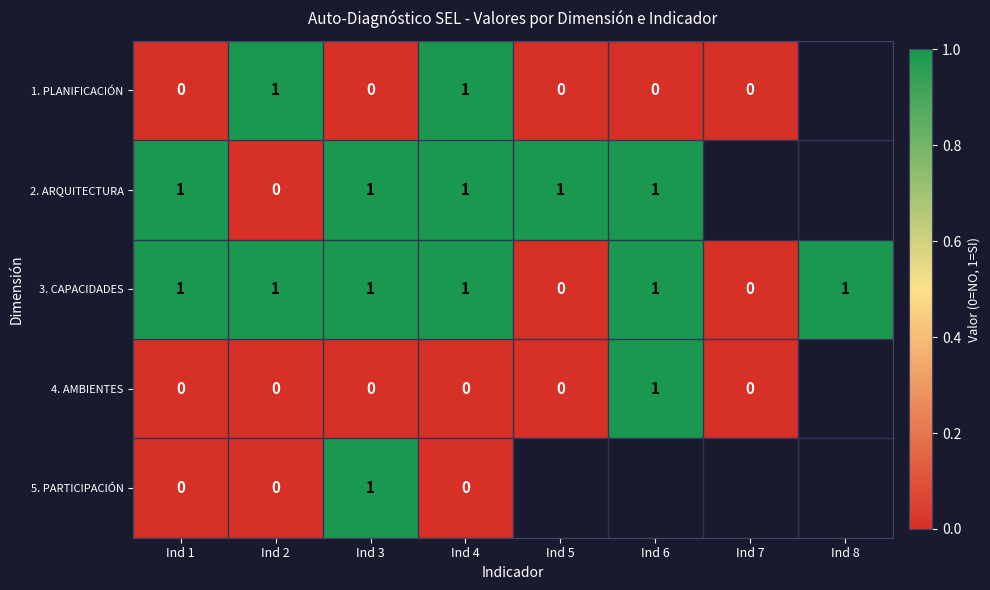

How many values in the 3. CAPACIDADES series are below 1?

2